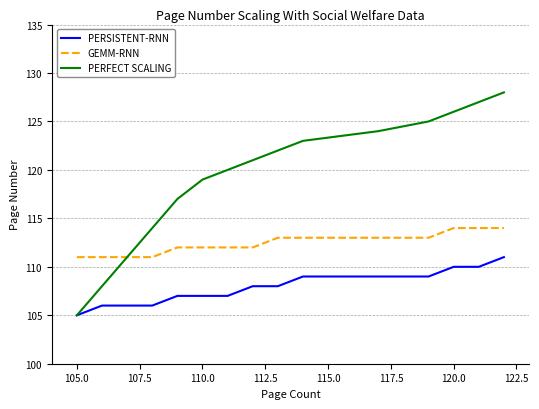

What is the minimum value shown in the chart?

105